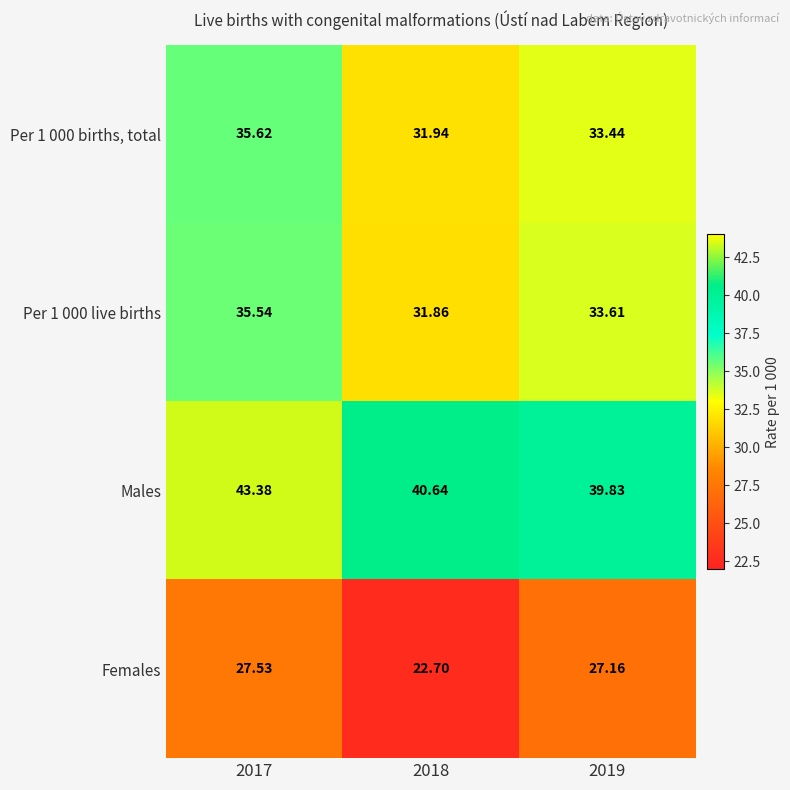

At which category is the sum across all series the highest?

2017